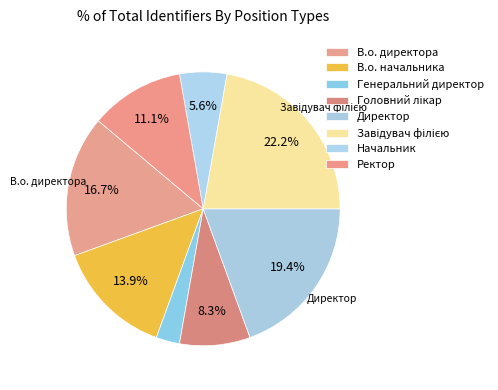

To the nearest percent, what is the difference between the largest and smallest slice percentages?

19%